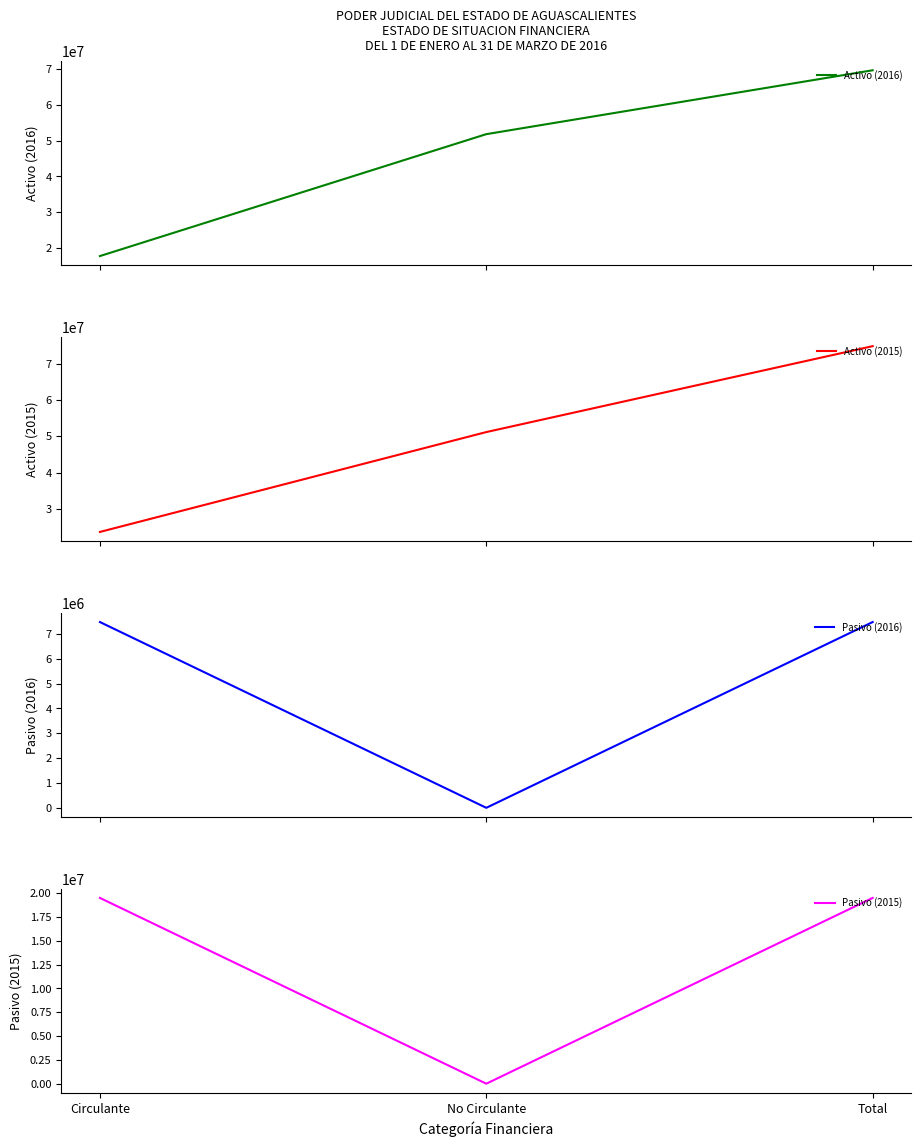

Is this an area chart (filled region under the line)?

No